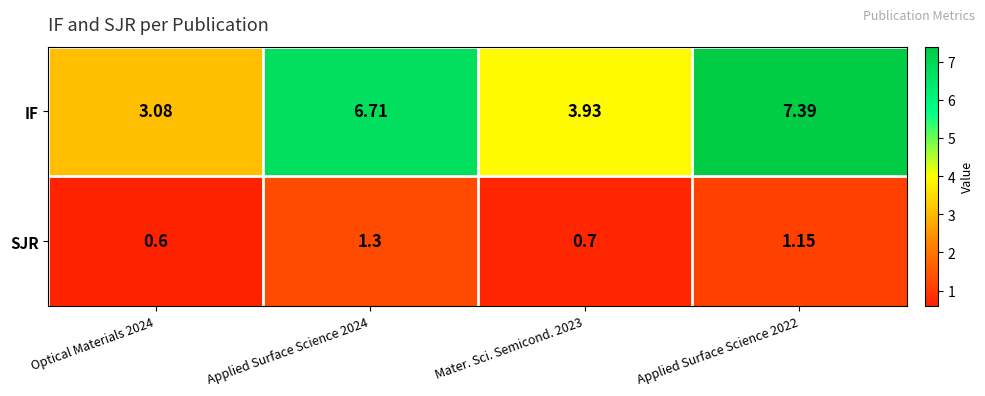

Is the value of IF at Applied Surface Science 2022 greater than the value of SJR at Mater. Sci. Semicond. 2023?

Yes